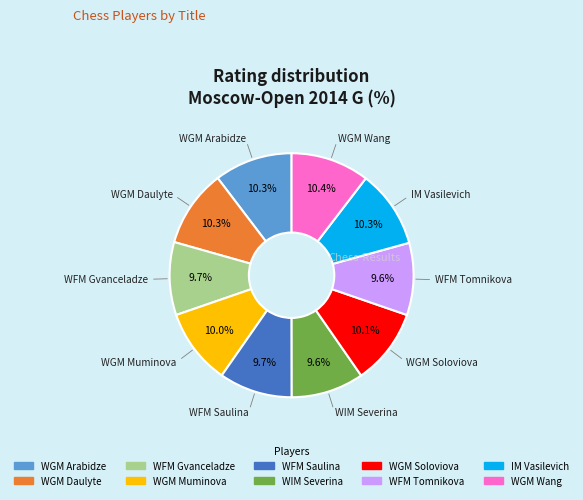

To the nearest percent, what is the average slice percentage?

10%